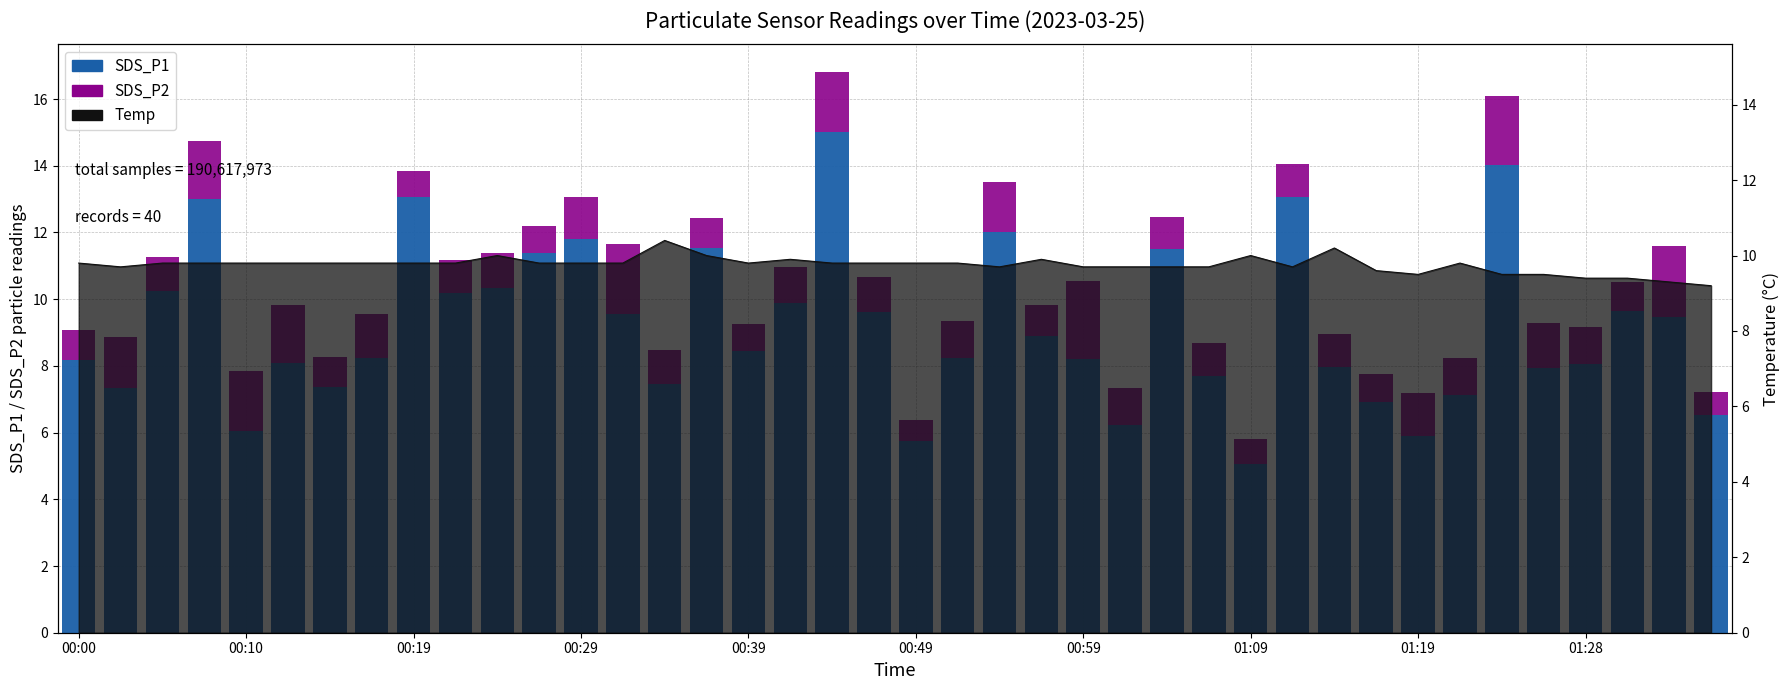

True or false: SDS_P1 has a value of 8.2 at 00:00.

True